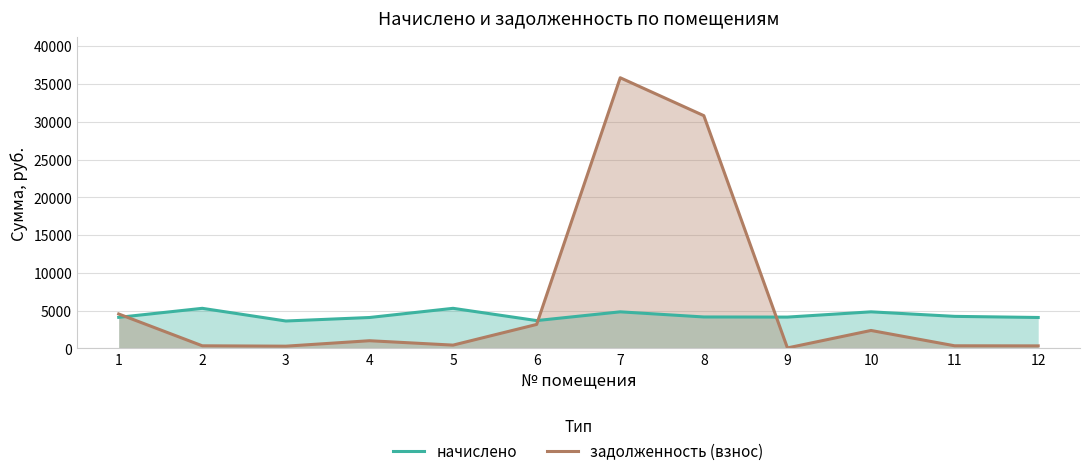

How many lines are shown in the chart?

2